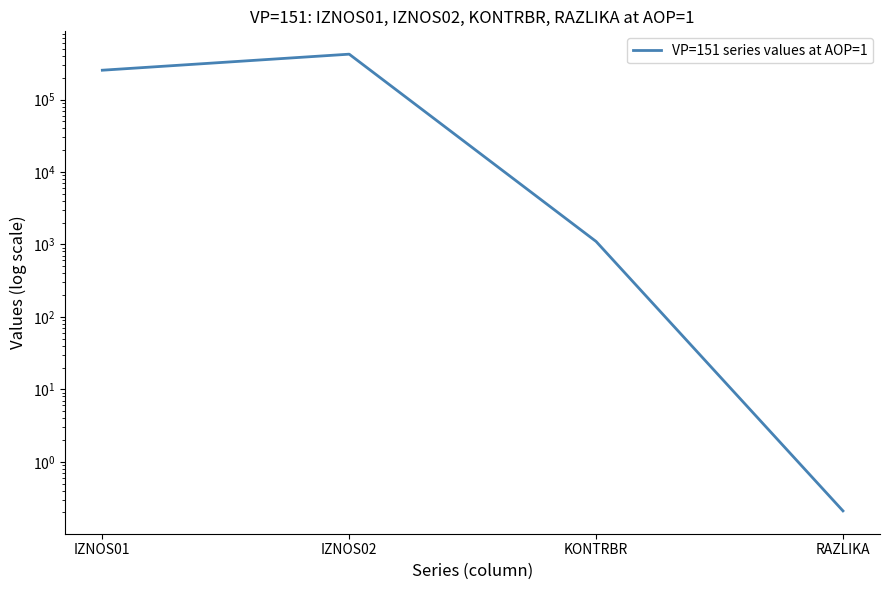

Which category has the highest value across all series?

IZNOS02